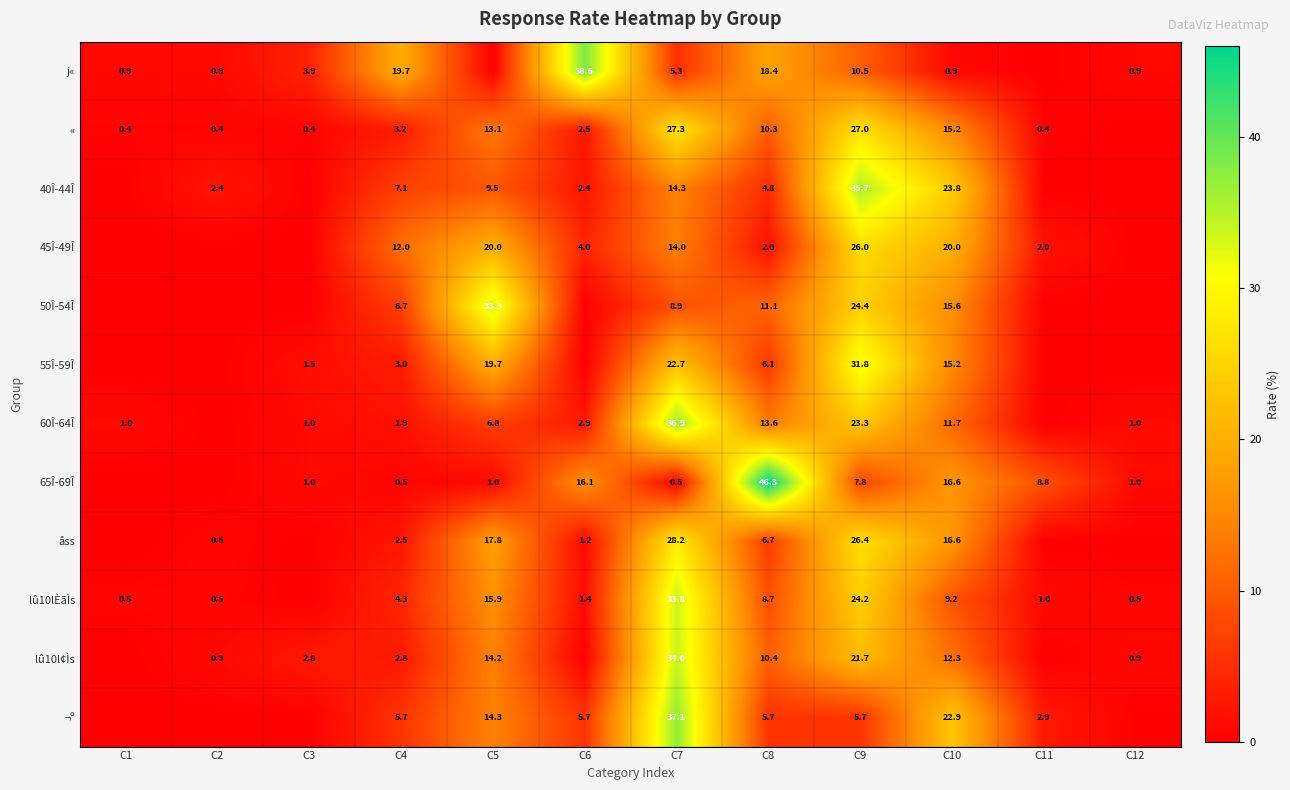

The value of 40Î-44Î at C2 is 0.5. True or false?

False